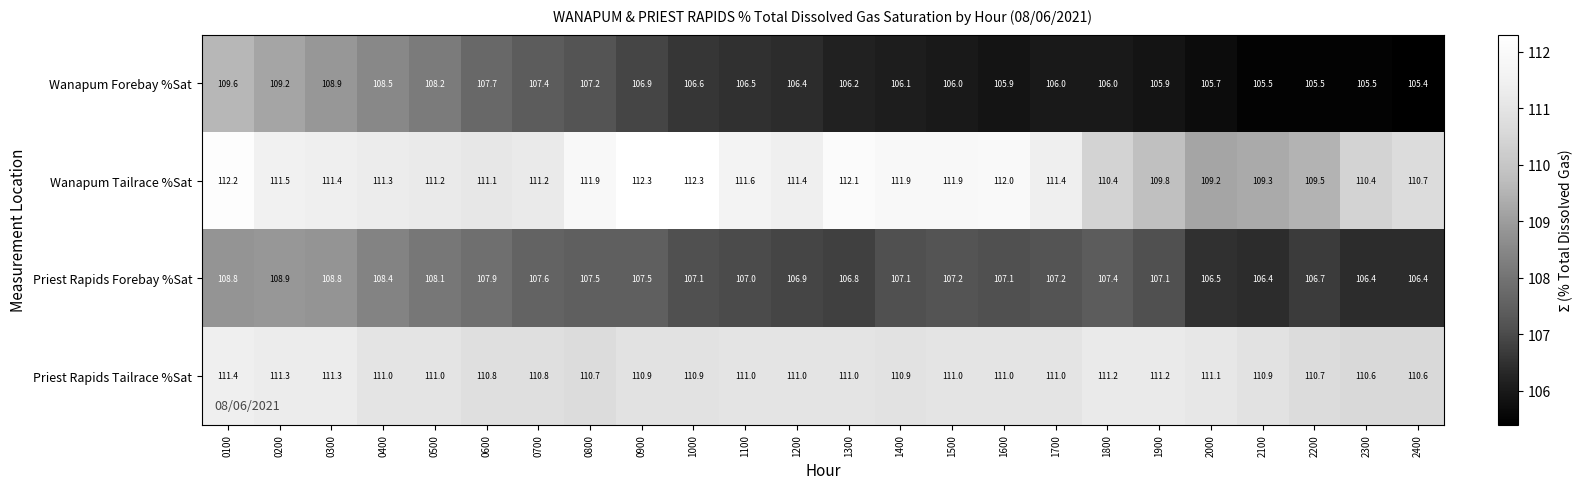

Which category has the lowest value across all series?

2400